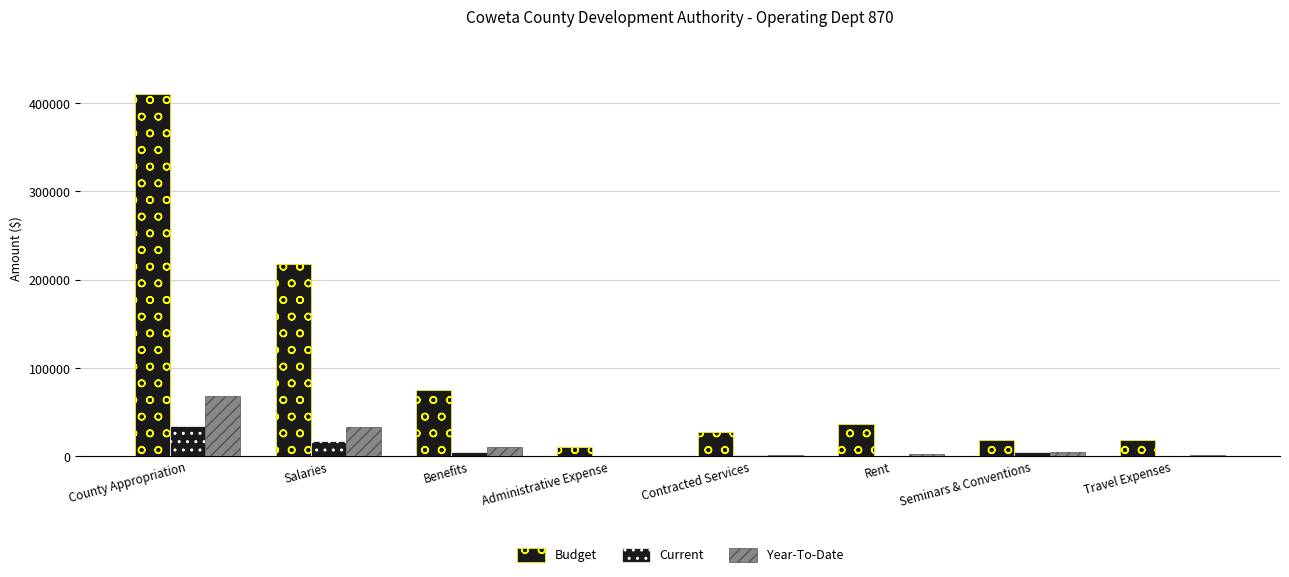

List the series in order of their peak value, highest first.

Budget, Year-To-Date, Current